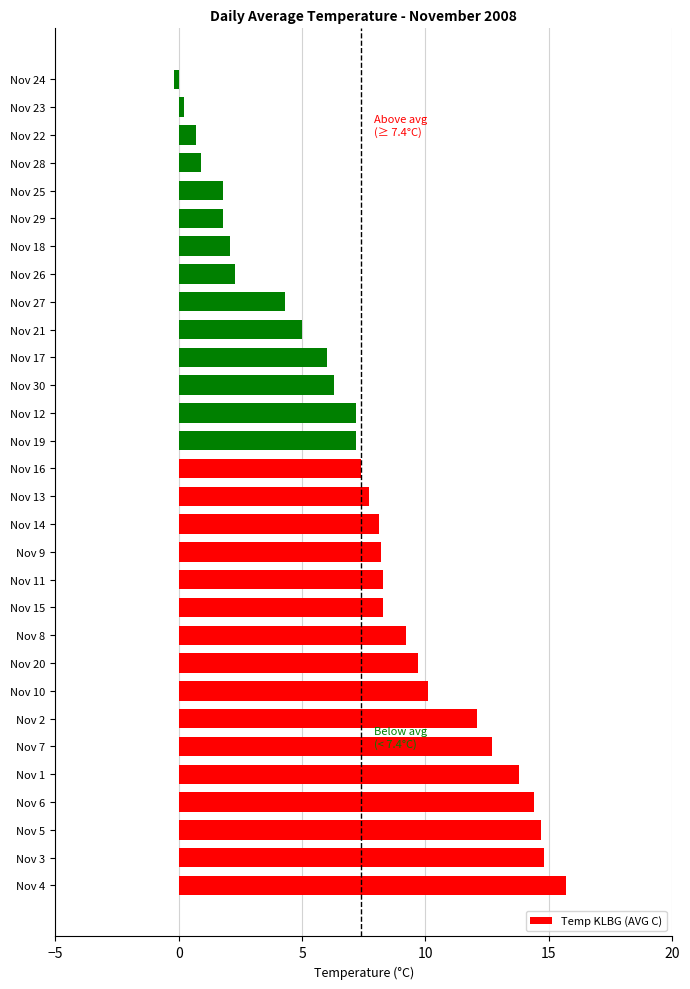

What value does the data have at Nov 22?

0.7